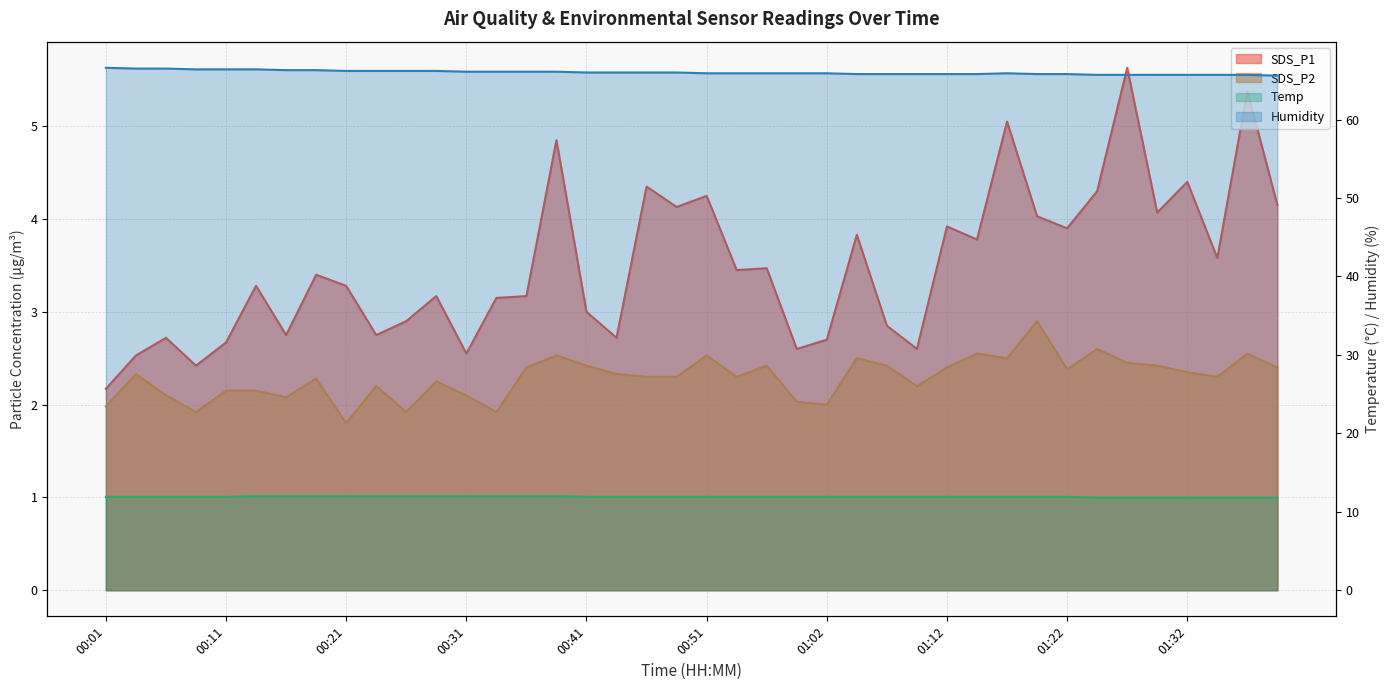

What are all the series names shown in the legend?

SDS_P1, SDS_P2, Temp, Humidity